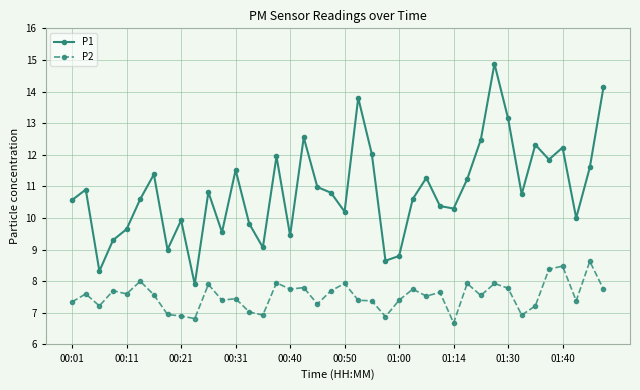

What is the lowest value of the P2 series?

6.7